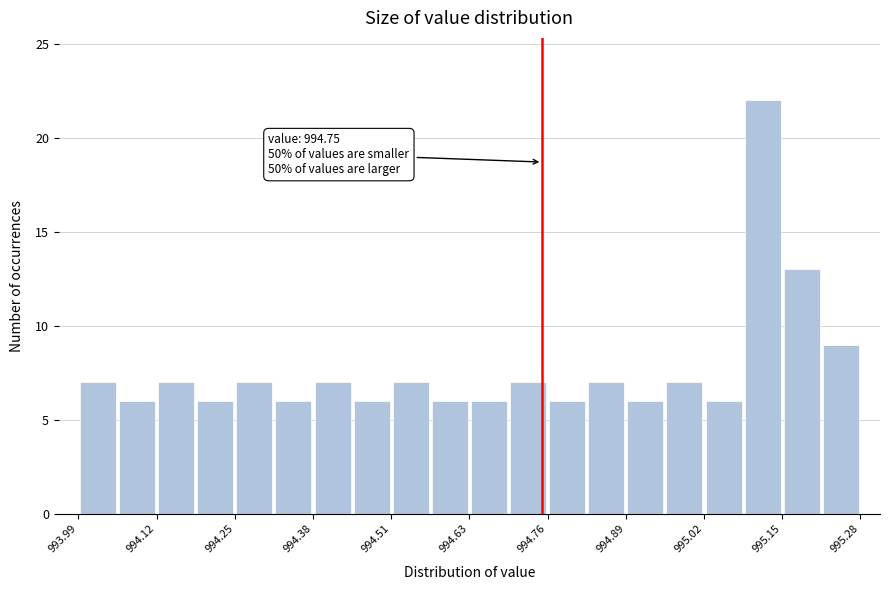

Around what value on the x-axis is the tallest bar? Give the approximate position of its centre, as read against the axis.

995.12